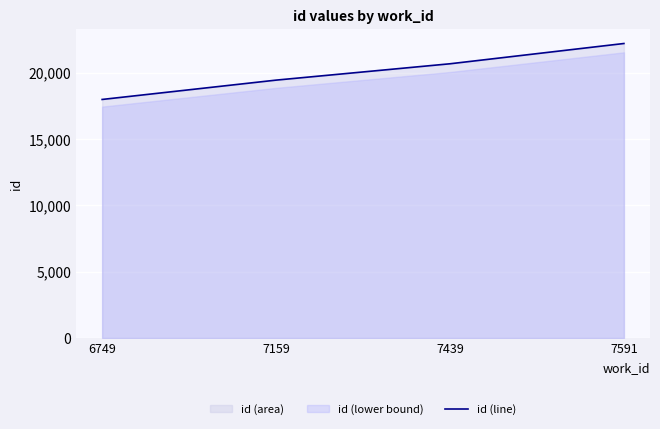

Count the values in the range 19433 to 22193.

3